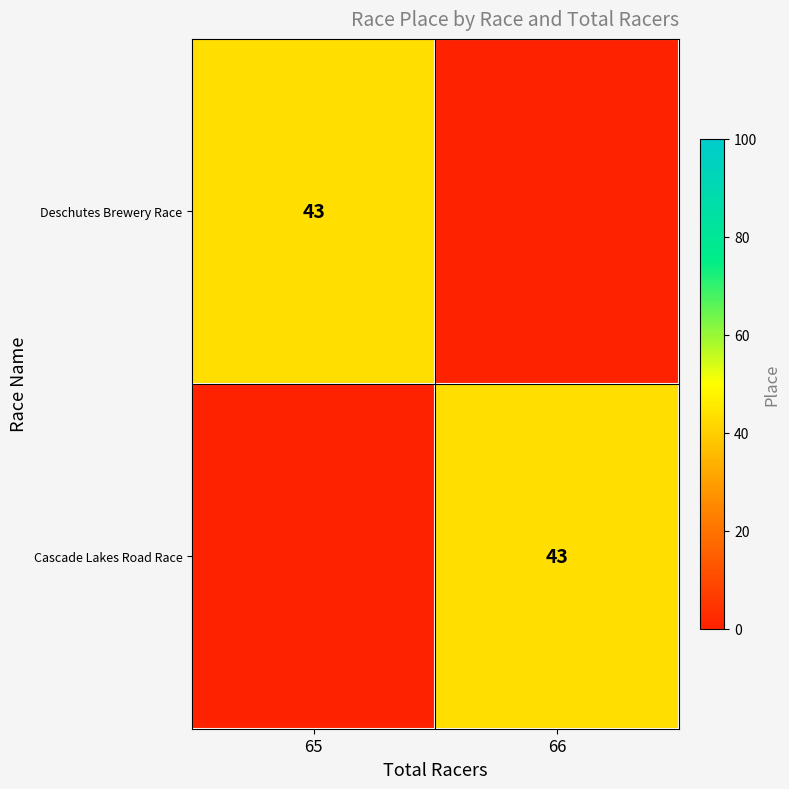

Is it true that Cascade Lakes Road Race equals 43 at 66?

True